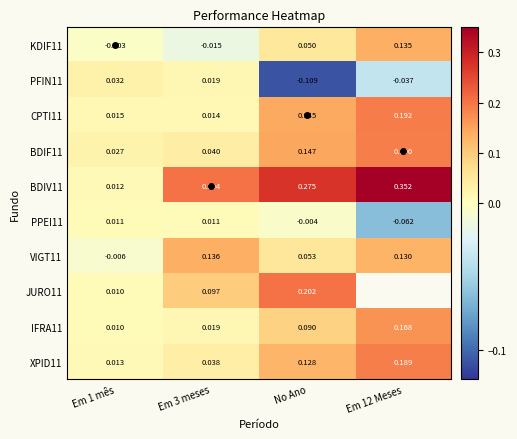

Rank the series by their maximum value, from lowest to highest.

PPEI11, PFIN11, KDIF11, VIGT11, IFRA11, XPID11, BDIF11, CPTI11, JURO11, BDIV11